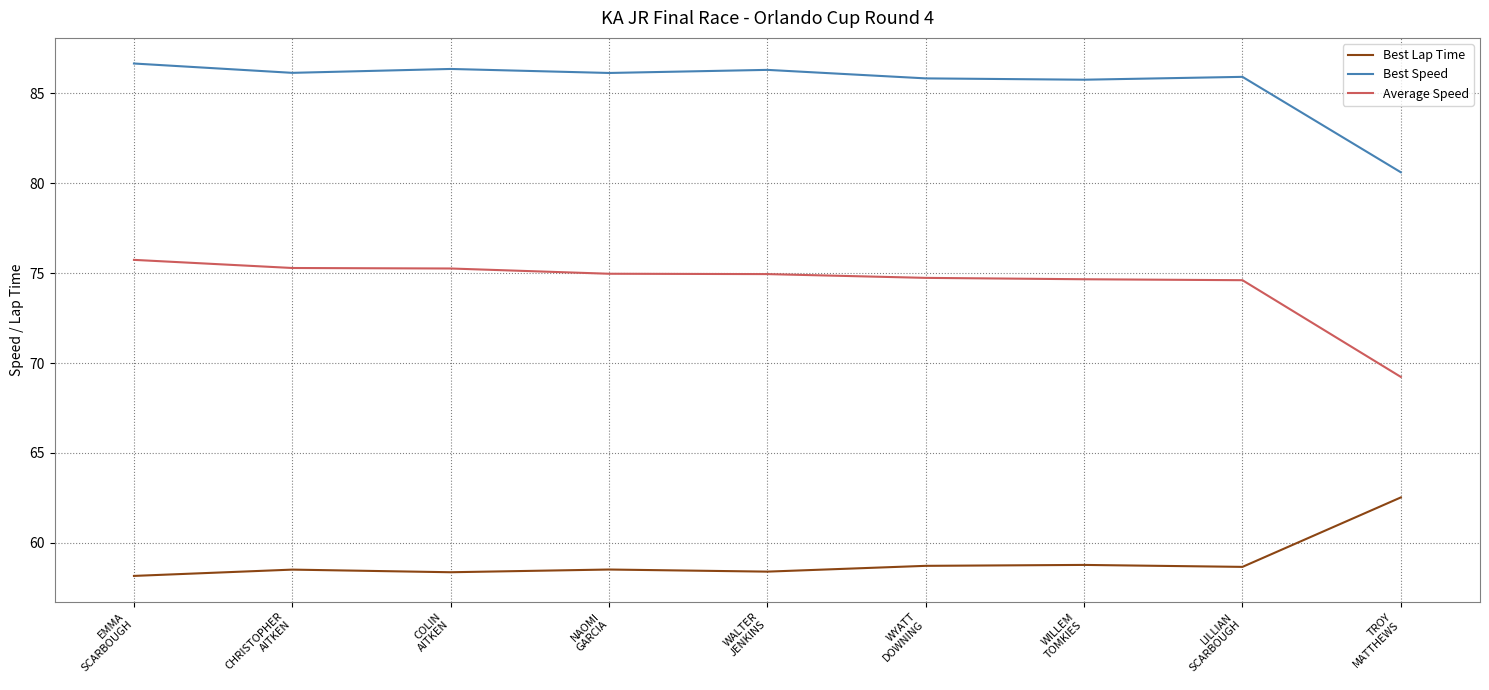

How many distinct data groups are displayed?

3